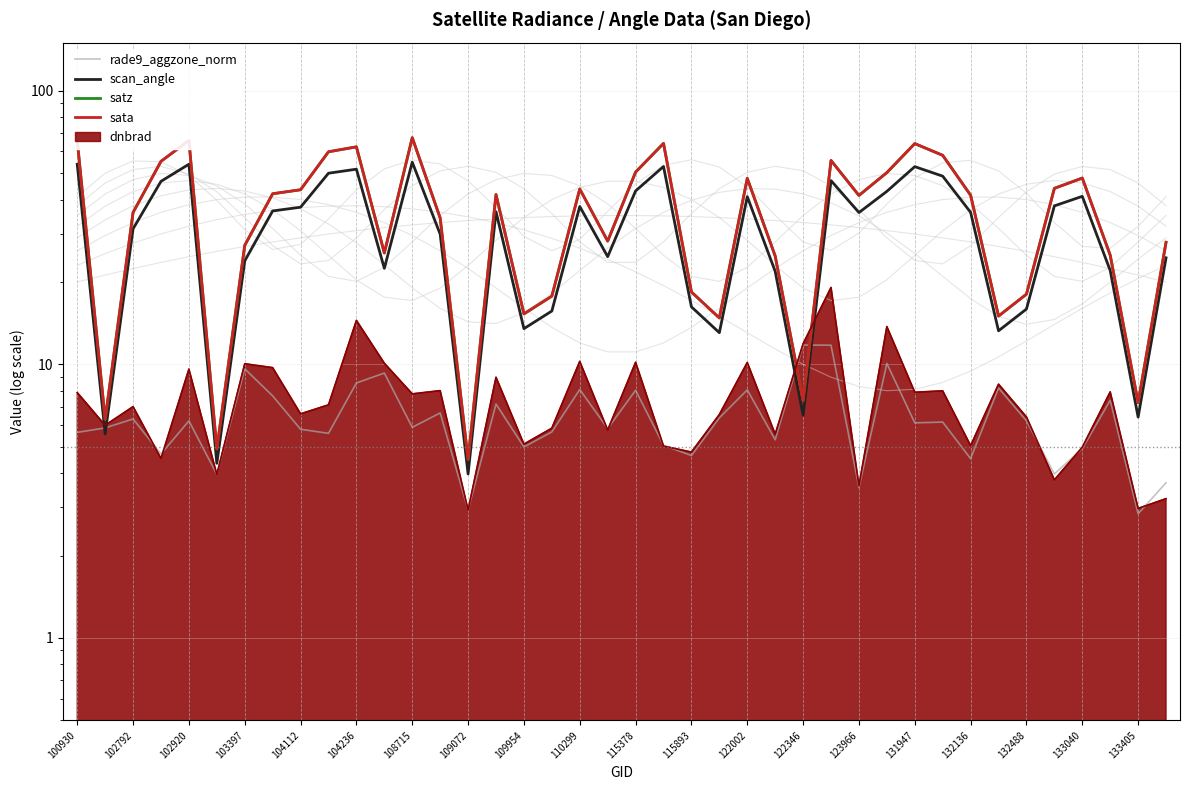

Which has a higher value, 104112 or 27?

27